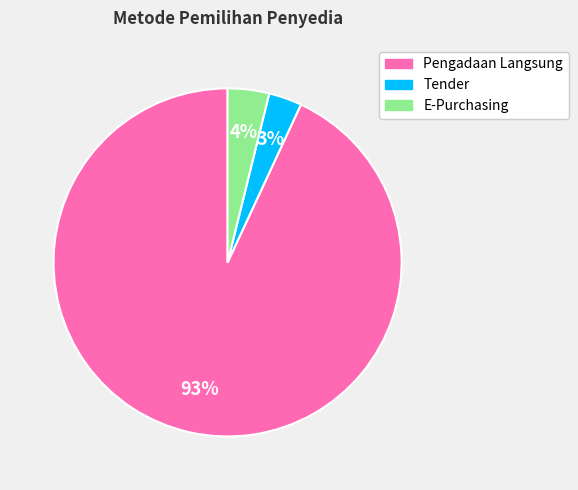

Do Tender and Pengadaan Langsung together represent more than half of the pie?

Yes